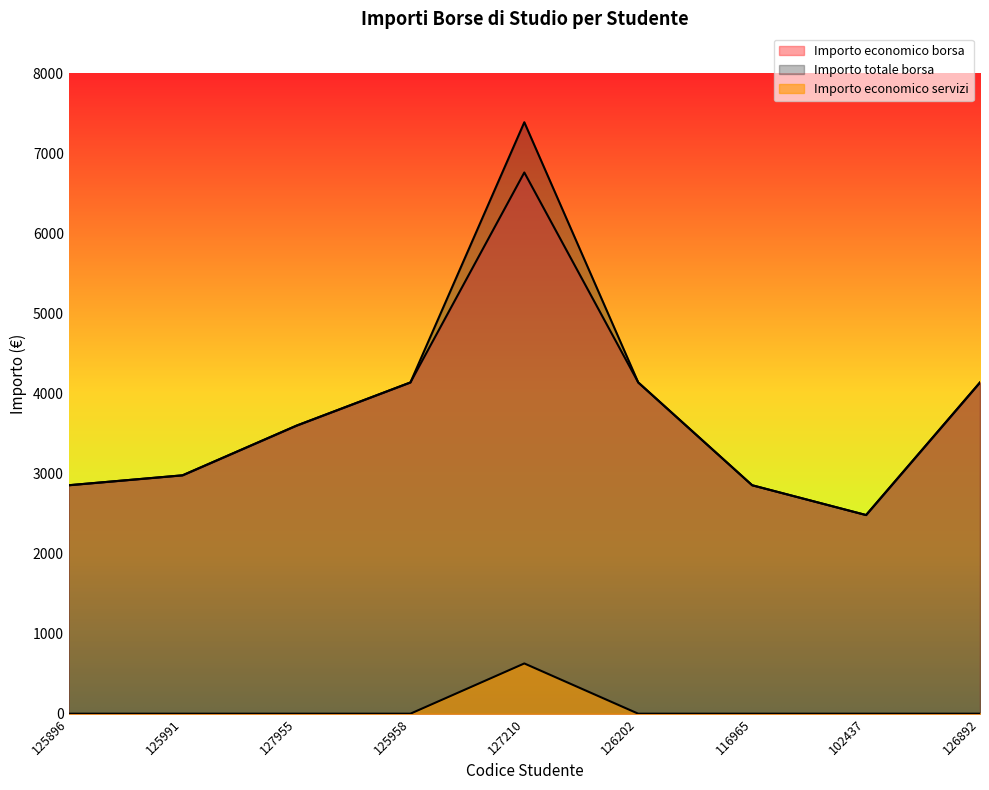

Between 125958 and 126202, which series saw the biggest shift?

Importo economico borsa